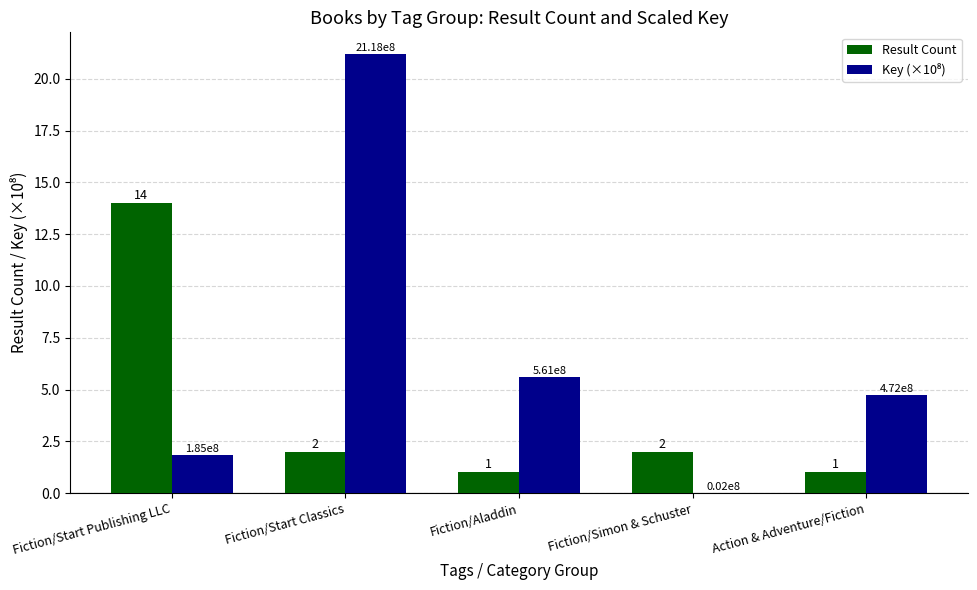

Is it true that Result Count equals 22.3 at Fiction/Start Publishing LLC?

False